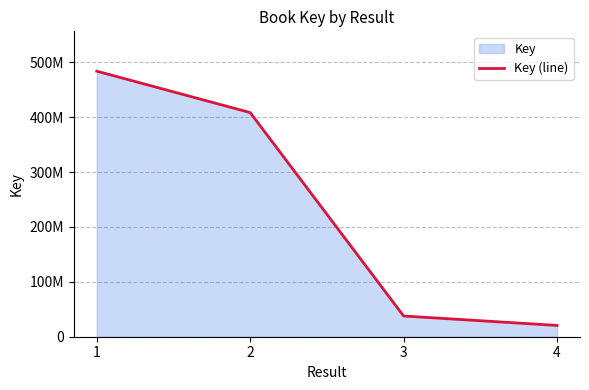

How many data points are above 408287826?

1